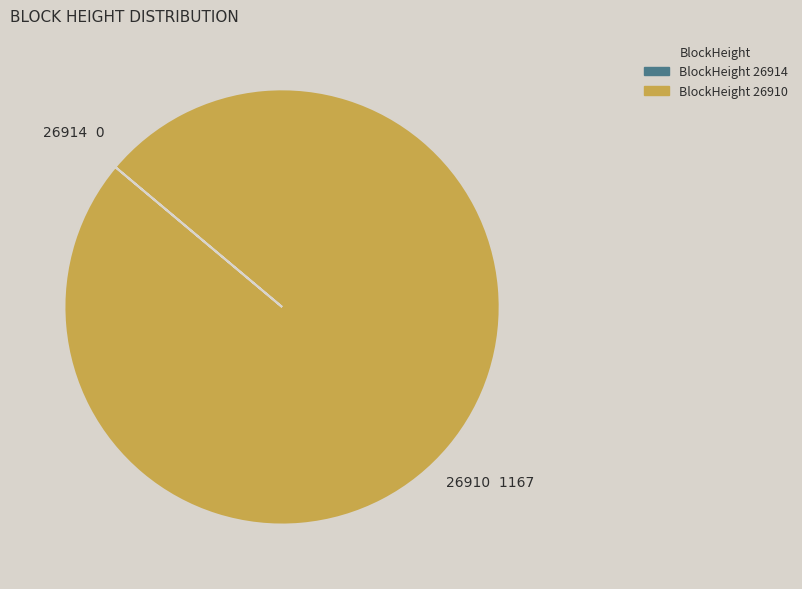

Rank the categories by value from highest to lowest.

26910, 26914